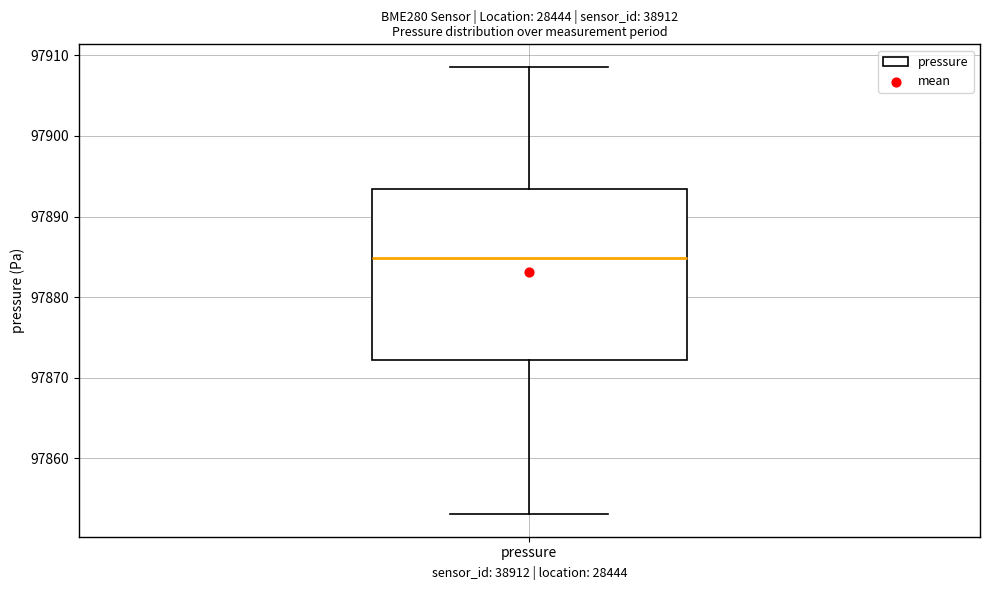

Transcribe this box plot: give where the median line is, the range the box spans, and where the two whiskers end, as read against the y-axis. The values are not printed on the chart, so give them approximately, as read against the axis.

median 97885, box 97872 to 97893, whiskers 97853 to 97909